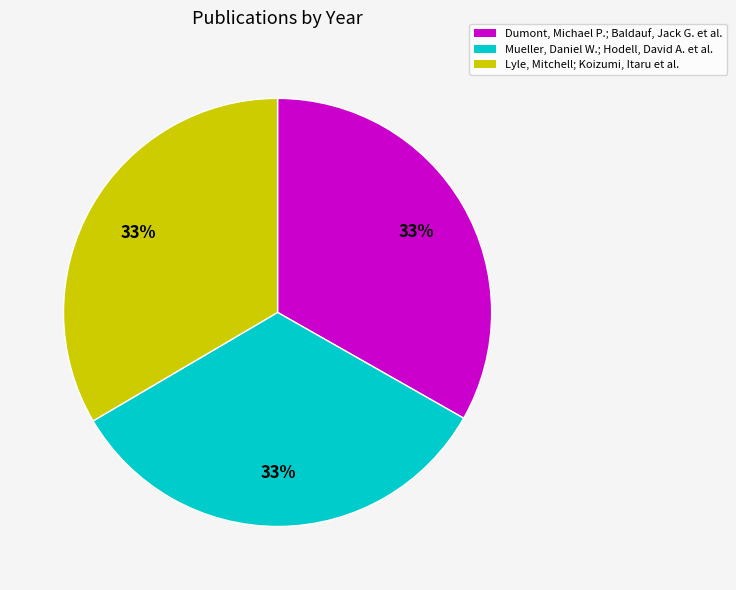

The Mueller, Daniel W.; Hodell, David A. et al. slice represents 33% of the pie. True or false?

True